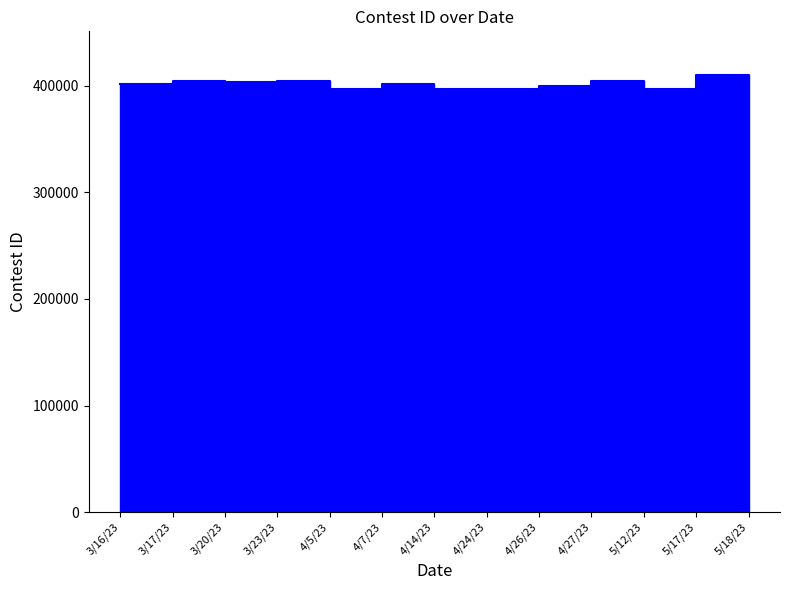

Where is the data nearest to the value 403740?

3/20/23